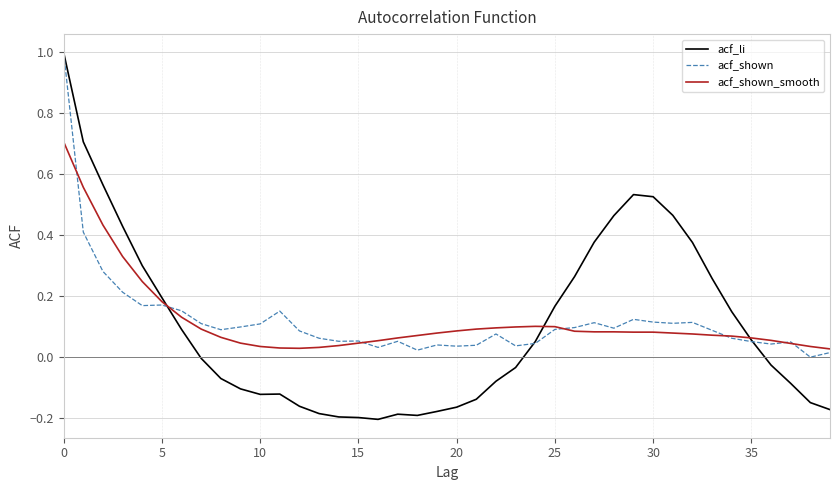

True or false: acf_shown_smooth and acf_li cross at least once.

True